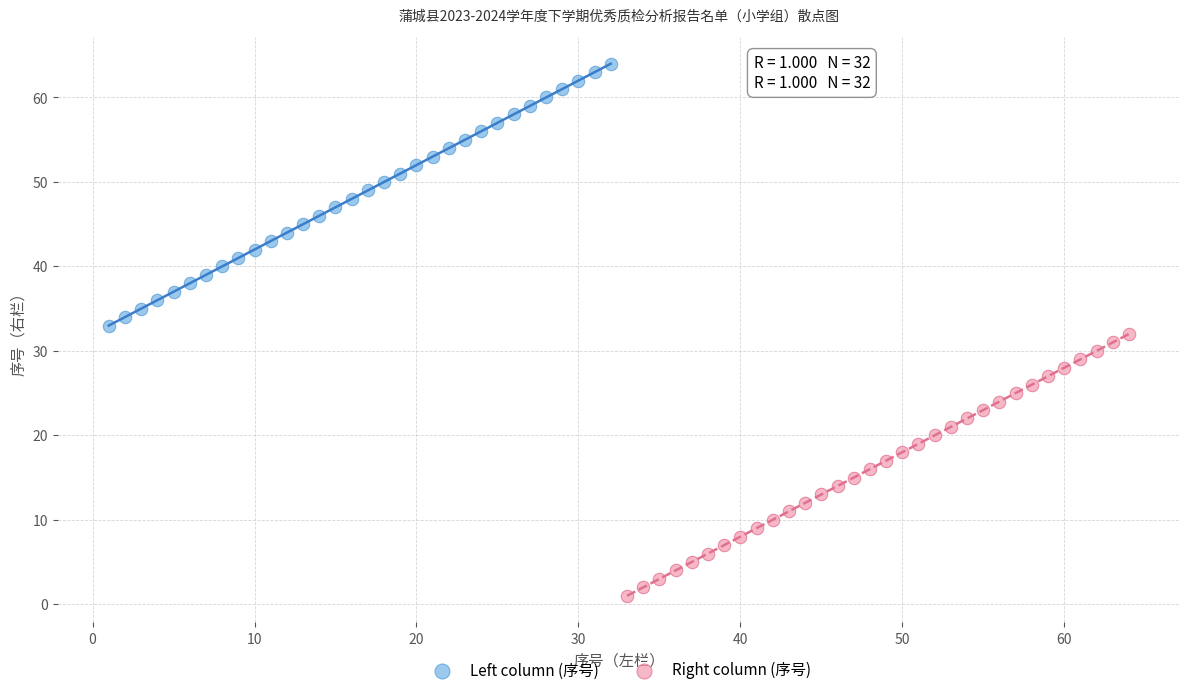

Which series contains the lowest Y value?

Right column (序号)